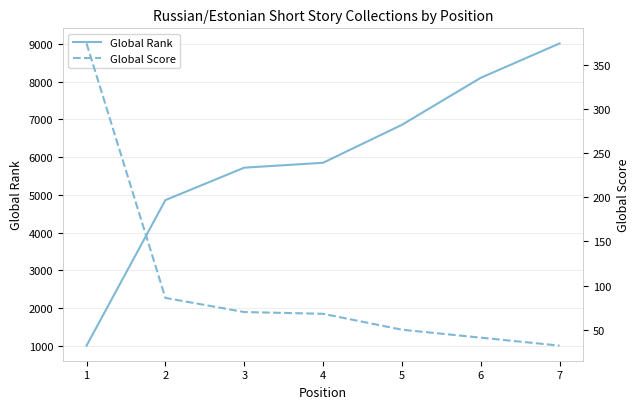

What is the total value across all series at 5?

6903